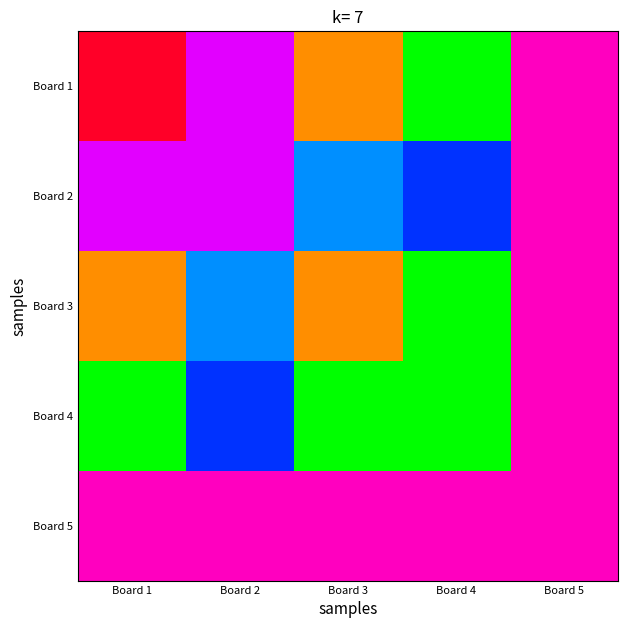

At which category is the sum across all series the highest?

Board 3